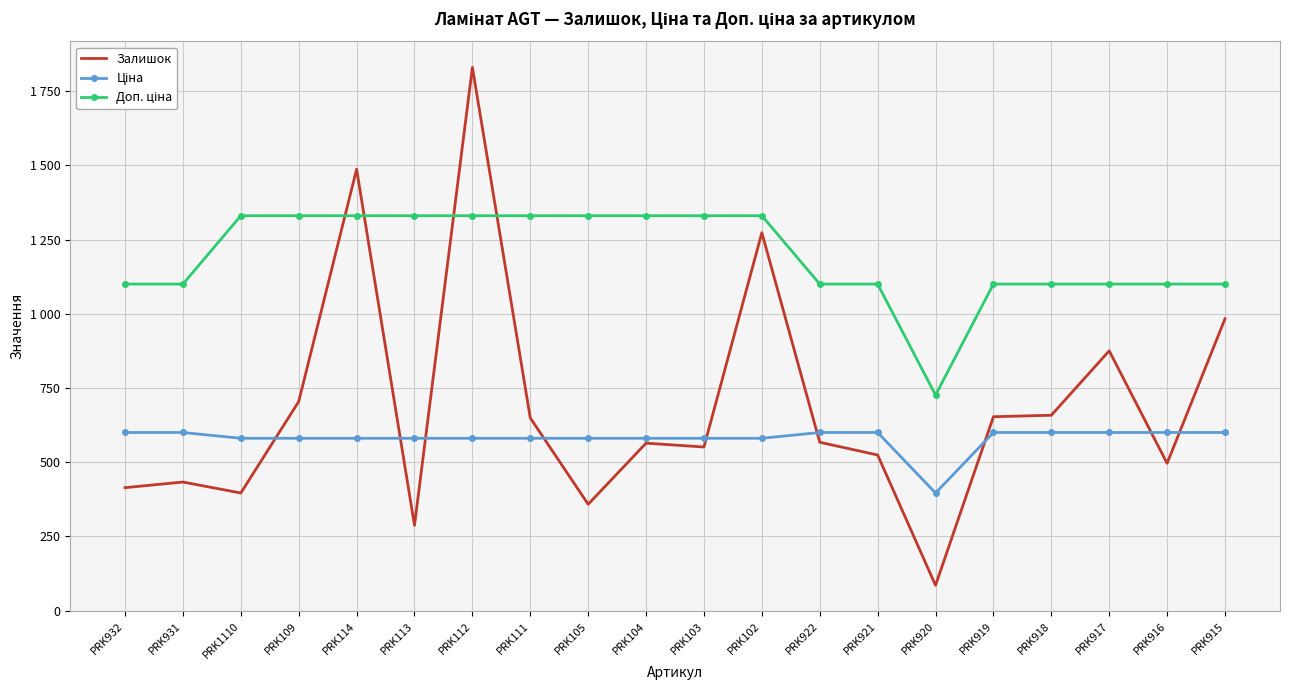

At PRK102, list the series in order from smallest to largest.

Ціна, Залишок, Доп. ціна